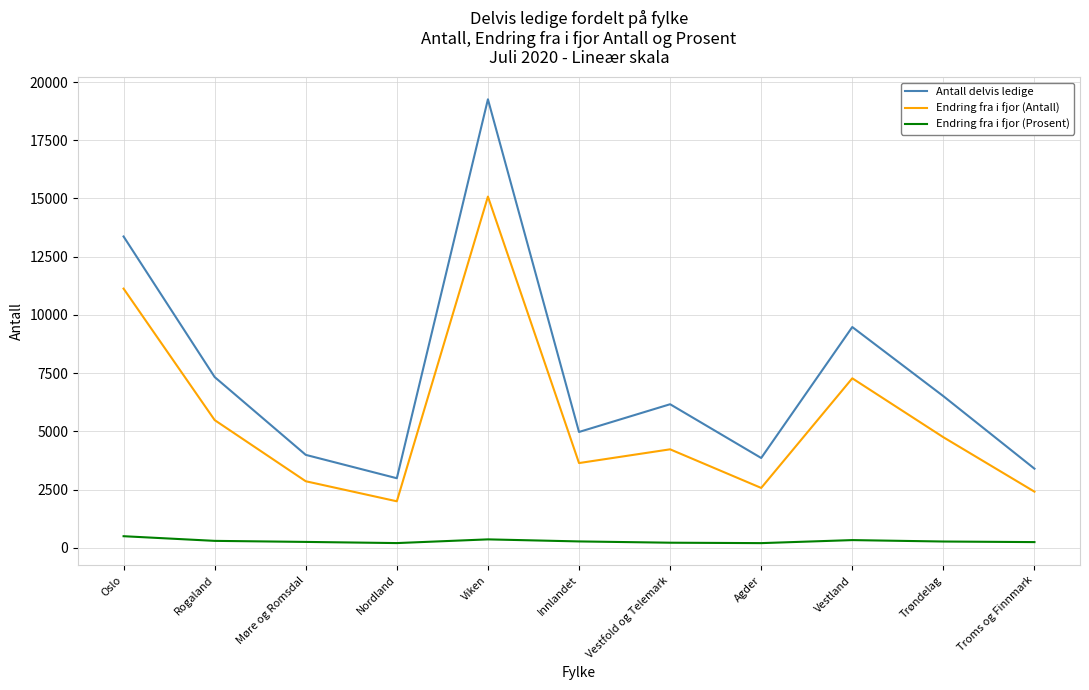

At which label does Endring fra i fjor (Antall) reach its minimum?

Nordland